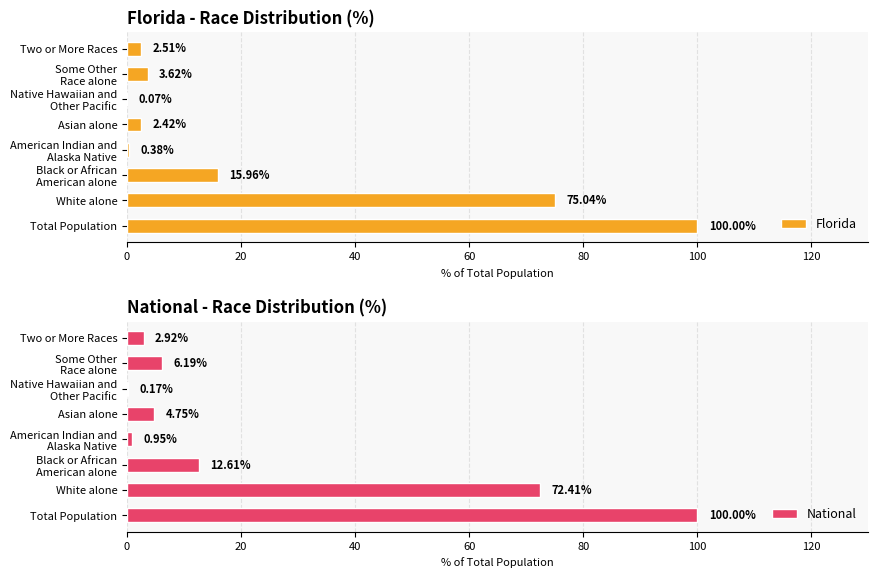

List the series in order of their peak value, lowest first.

Florida, National